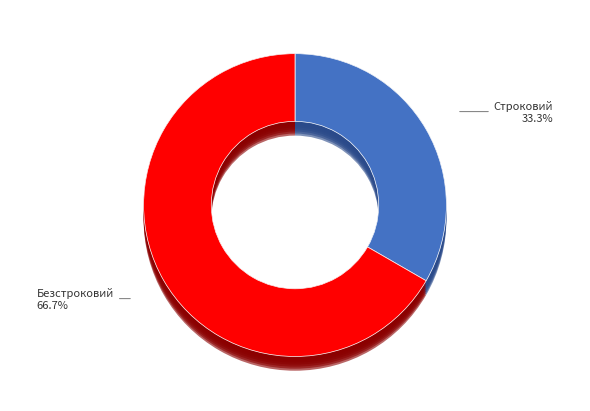

The Безстроковий slice represents 58% of the pie. True or false?

False